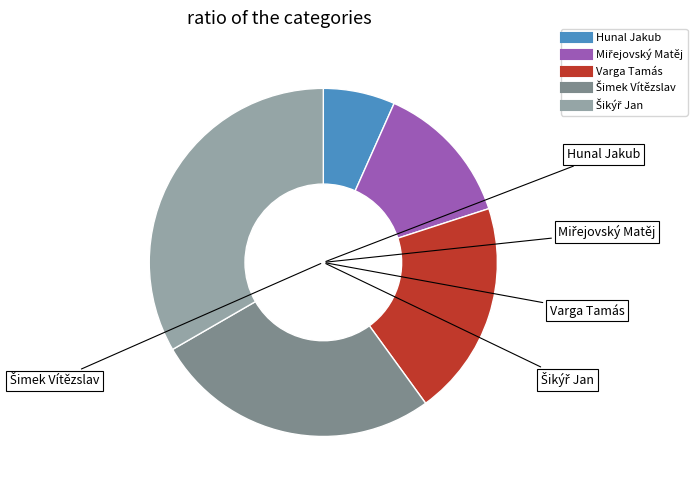

The Hunal Jakub slice represents 1% of the pie. True or false?

False